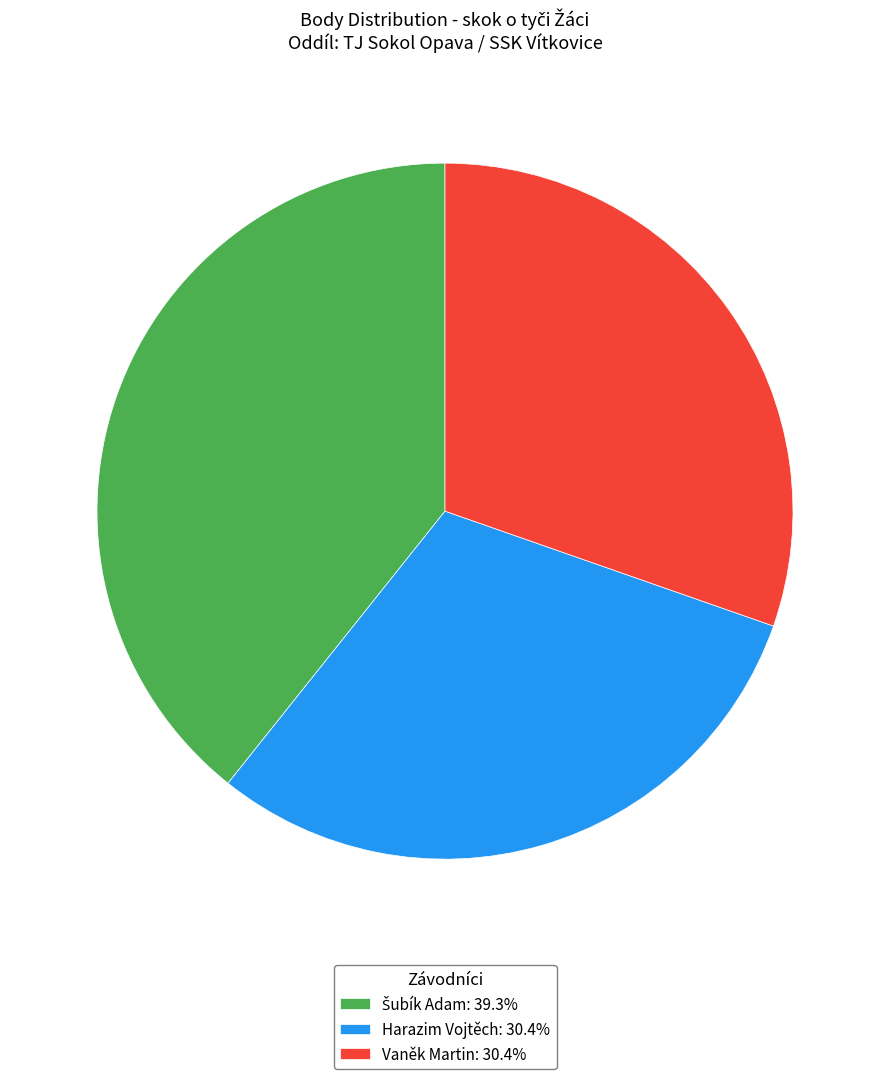

How many slices are in this pie chart?

3